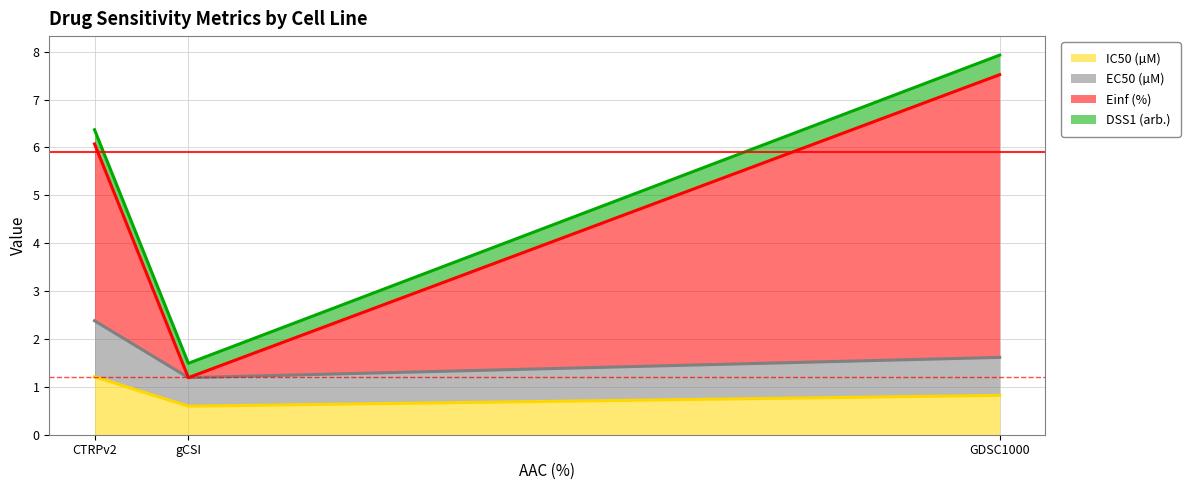

Count the number of data series in this chart.

4